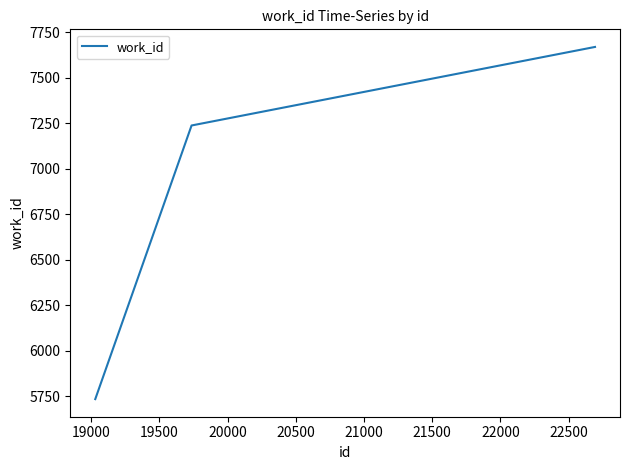

Reading left to right, extract all data points from this chart.

5733	7238	7670